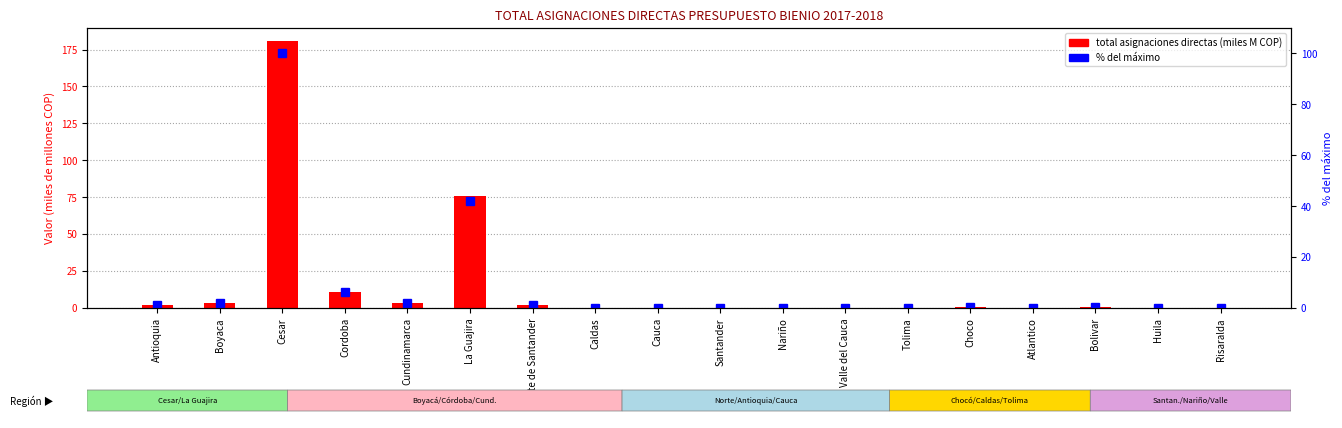

At which category is the sum across all series the highest?

Cesar